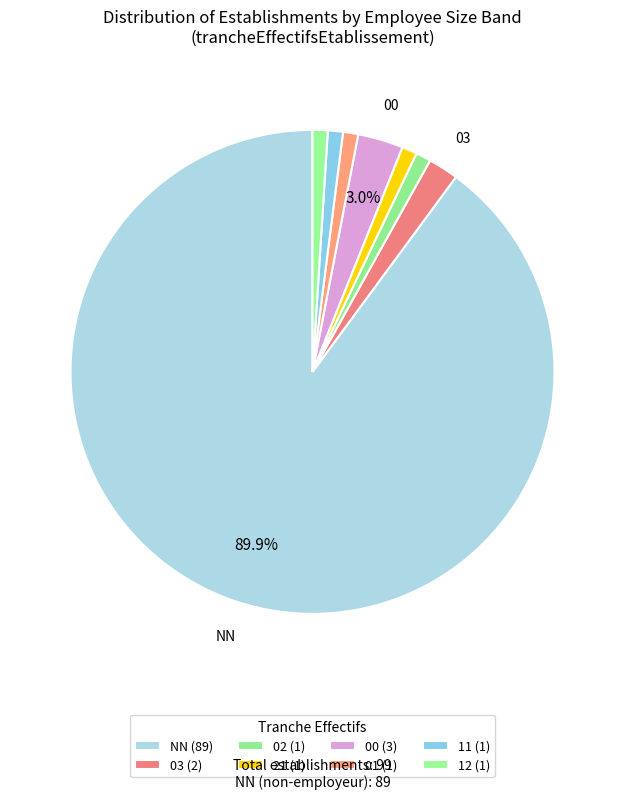

Count the number of slices in the pie.

8